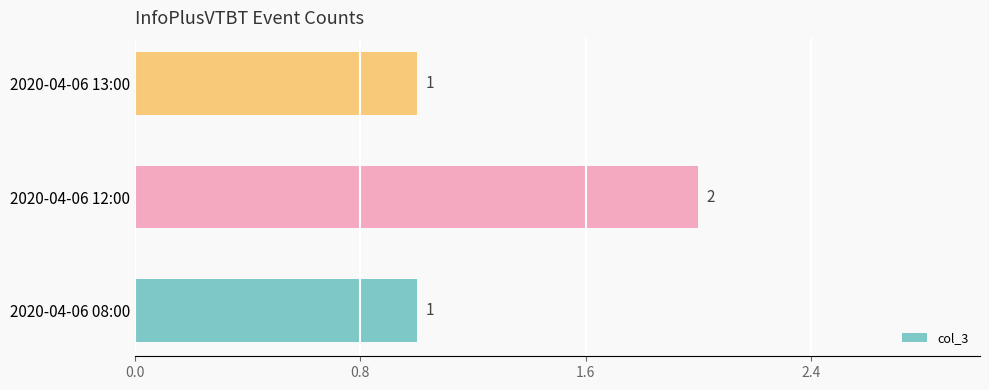

The chart shows a value of 1 at 2020-04-06 08:00. True or false?

True